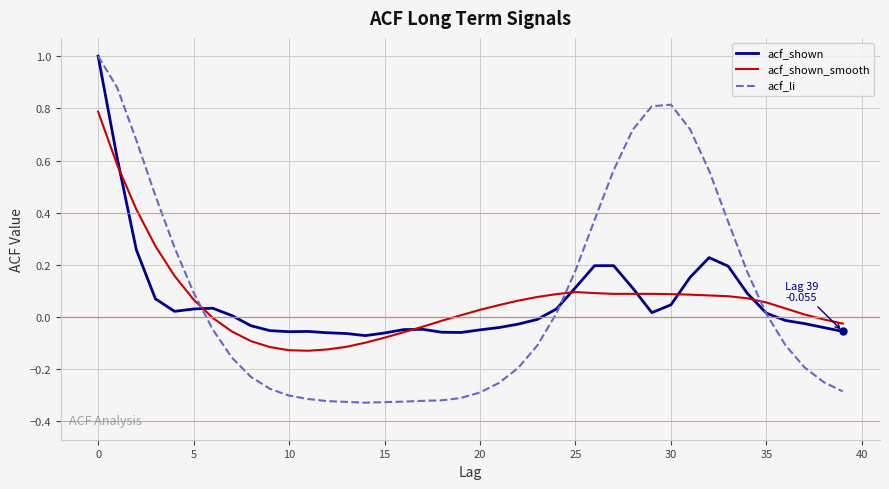

Which series has the widest spread of values?

acf_li